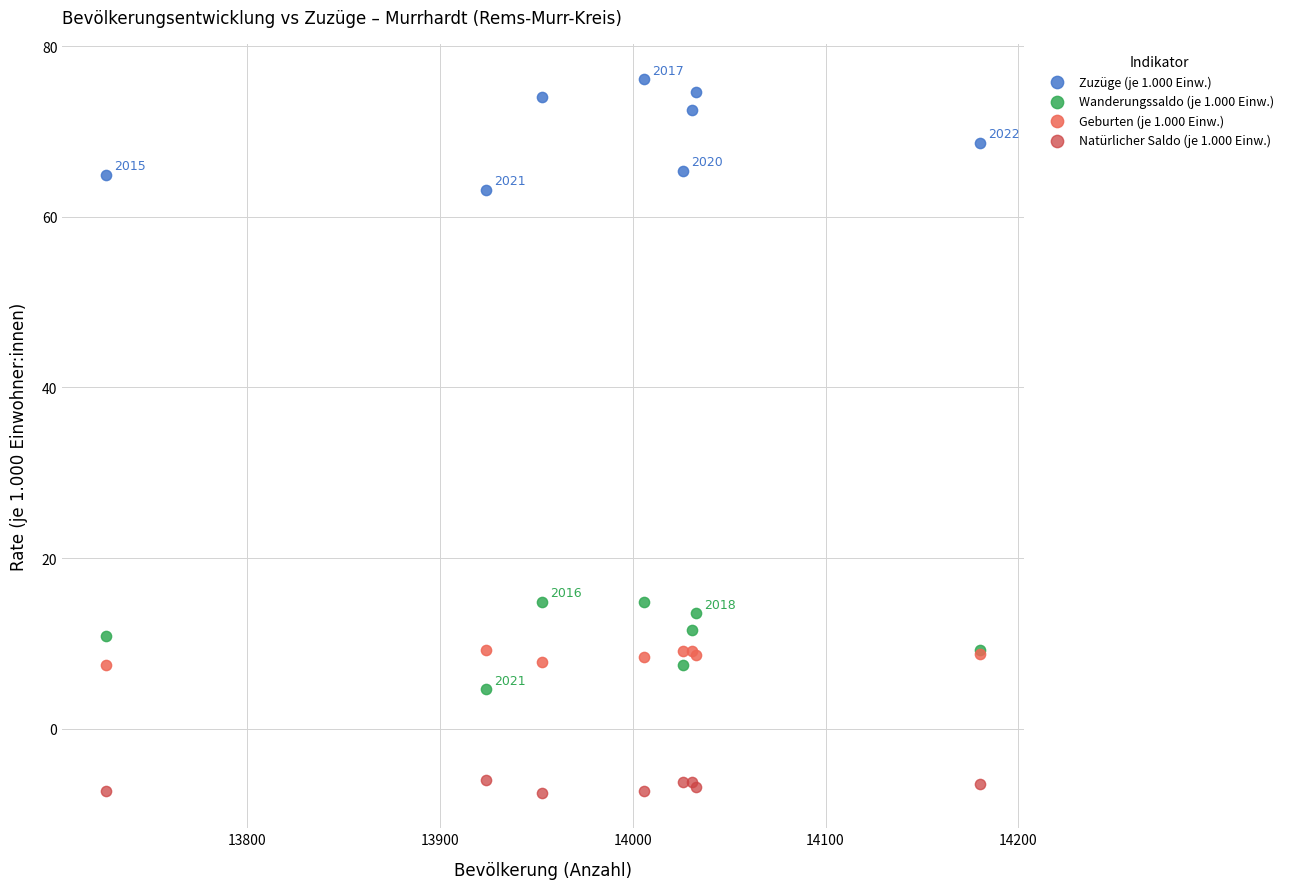

What are all the series names shown in the legend?

Zuzüge (je 1.000 Einw.), Wanderungssaldo (je 1.000 Einw.), Geburten (je 1.000 Einw.), Natürlicher Saldo (je 1.000 Einw.)